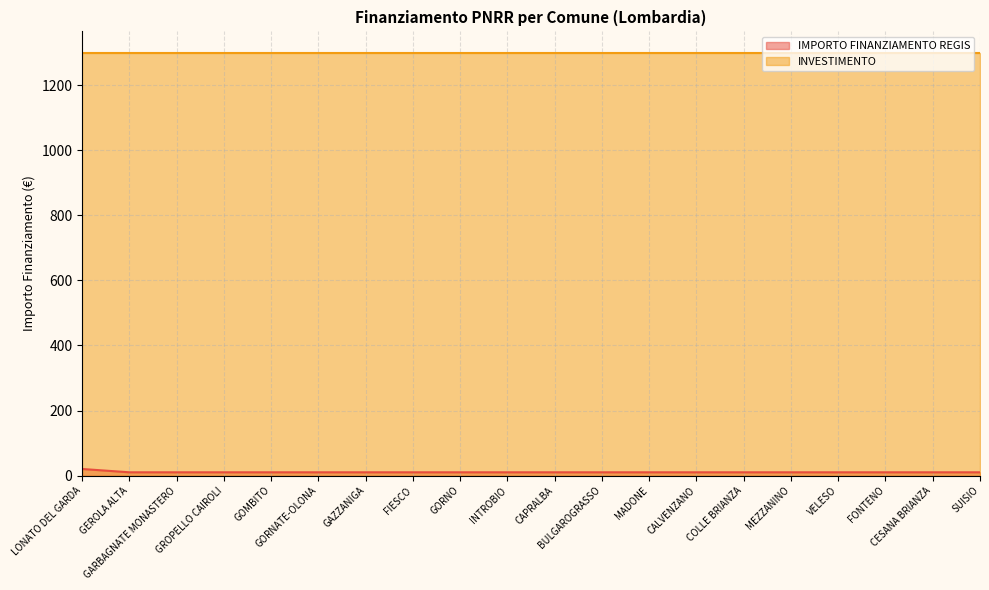

What is the value of the 8th point from the left?

10.2